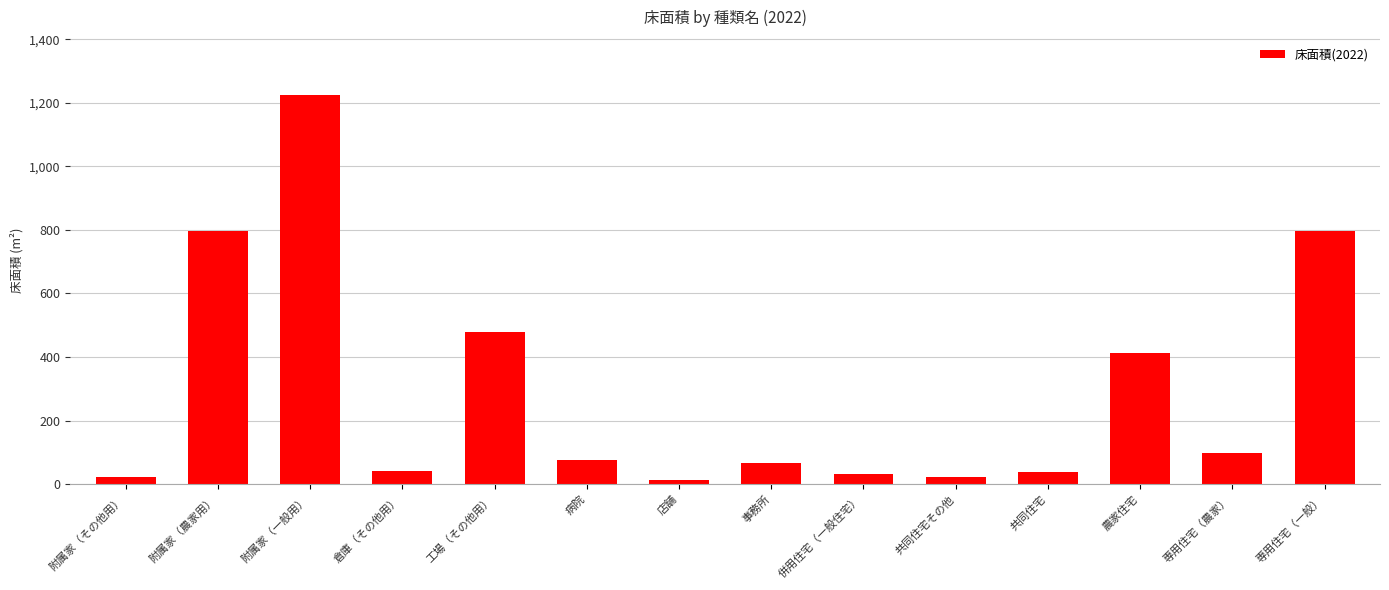

The chart shows a value of 412.4 at 農家住宅. True or false?

True